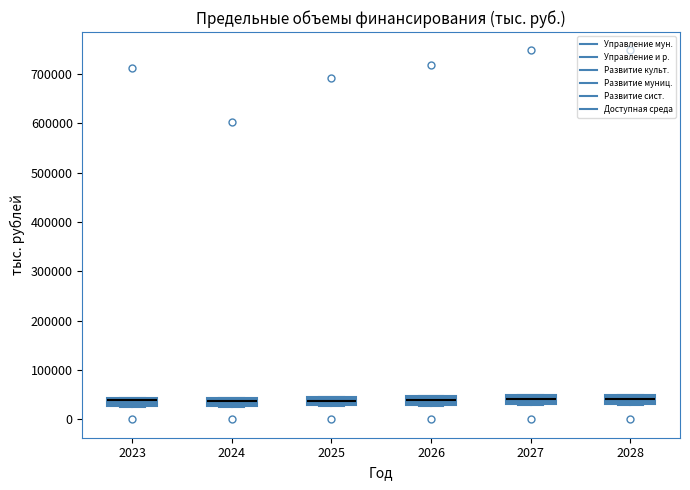

Reading left to right, read every box against the y-axis: the position of its median line, the range the box covers, and the ends of its whiskers. The values are not printed on the chart, so give them approximately, as read against the axis.

2023: median 40000 (just below the box's upper edge), box 30000 to 40000, whiskers 20000 to 40000
2024: median 40000 (inside the box), box 30000 to 40000, whiskers 30000 to 40000
2025: median 40000 (inside the box), box 30000 to 40000, whiskers 30000 to 50000
2026: median 40000, box 30000 to 50000, whiskers 30000 to 50000
2027: median 40000, box 30000 to 50000, whiskers 30000 to 50000
2028: median 40000, box 30000 to 50000, whiskers 30000 to 50000